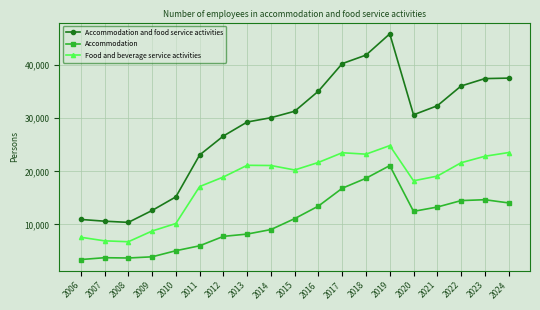

List the series in order of their peak value, lowest first.

Accommodation, Food and beverage service activities, Accommodation and food service activities